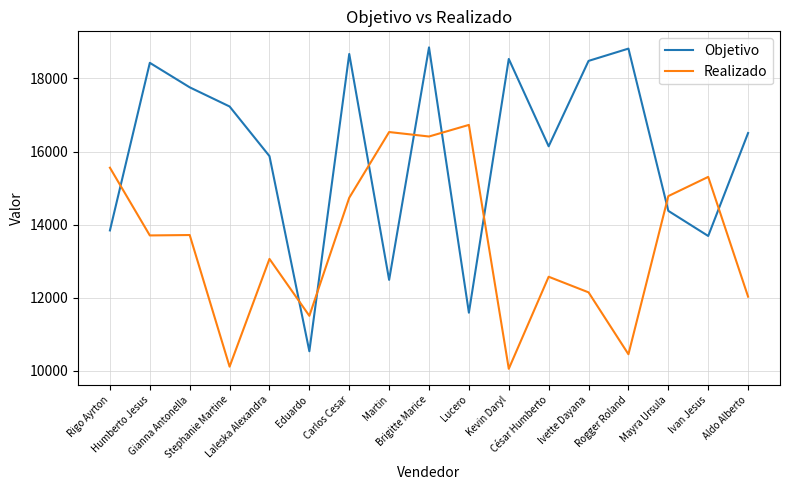

Rank the series by their maximum value, from highest to lowest.

Objetivo, Realizado